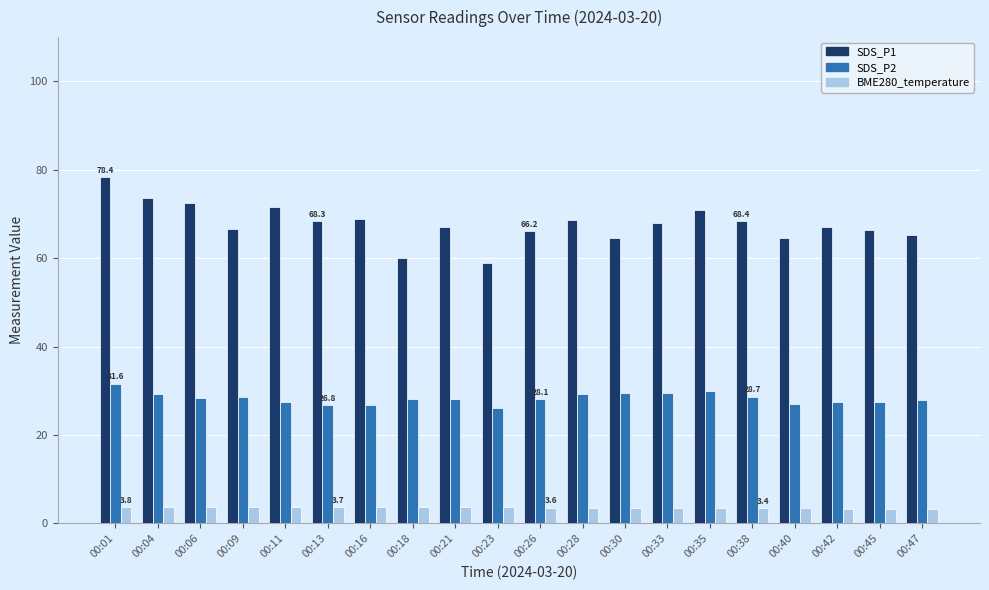

What is the smallest value displayed?

3.3